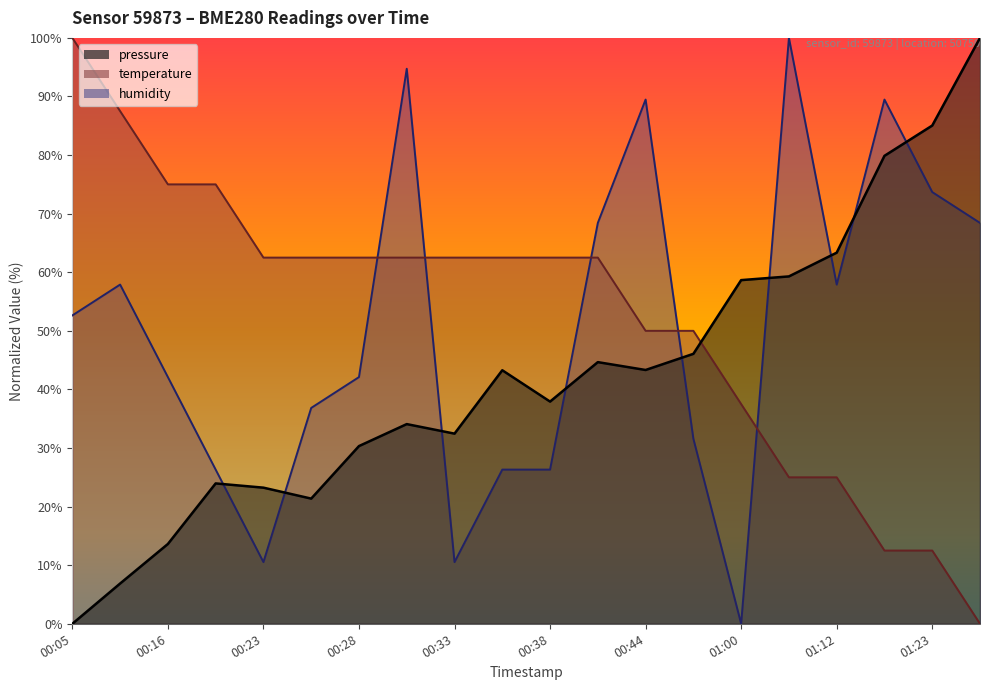

Which series ends up on top after the final intersection of pressure and humidity?

pressure